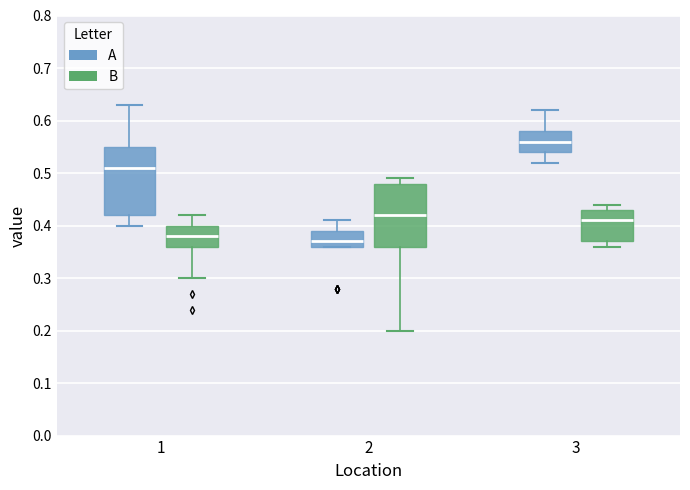

Which box has the lowest median line?

2 (A)